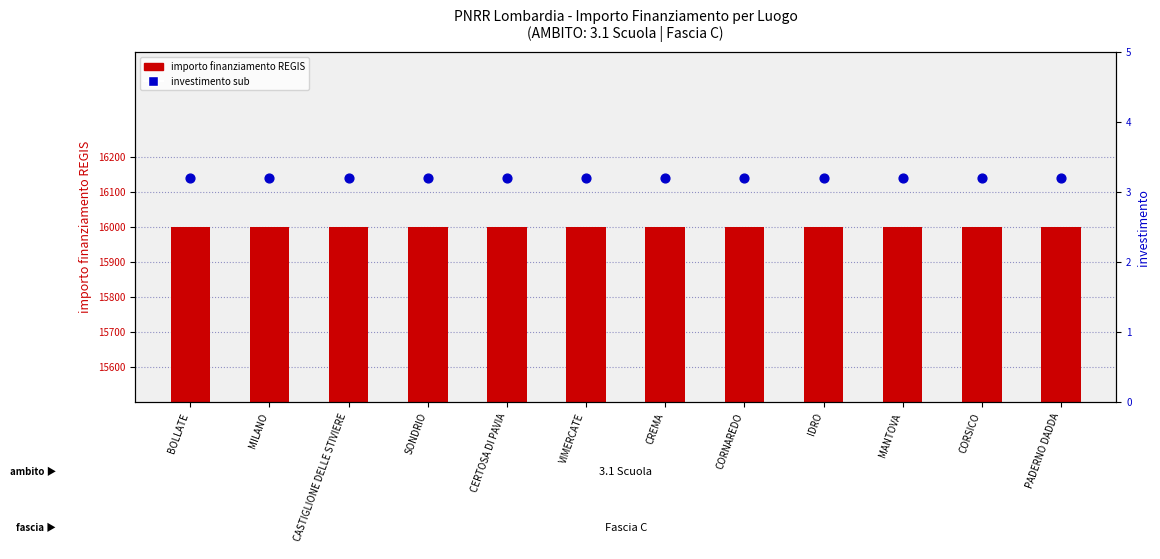

Is the value of investimento (sub) at CORNAREDO greater than the value of importo finanziamento REGIS at CERTOSA DI PAVIA?

No